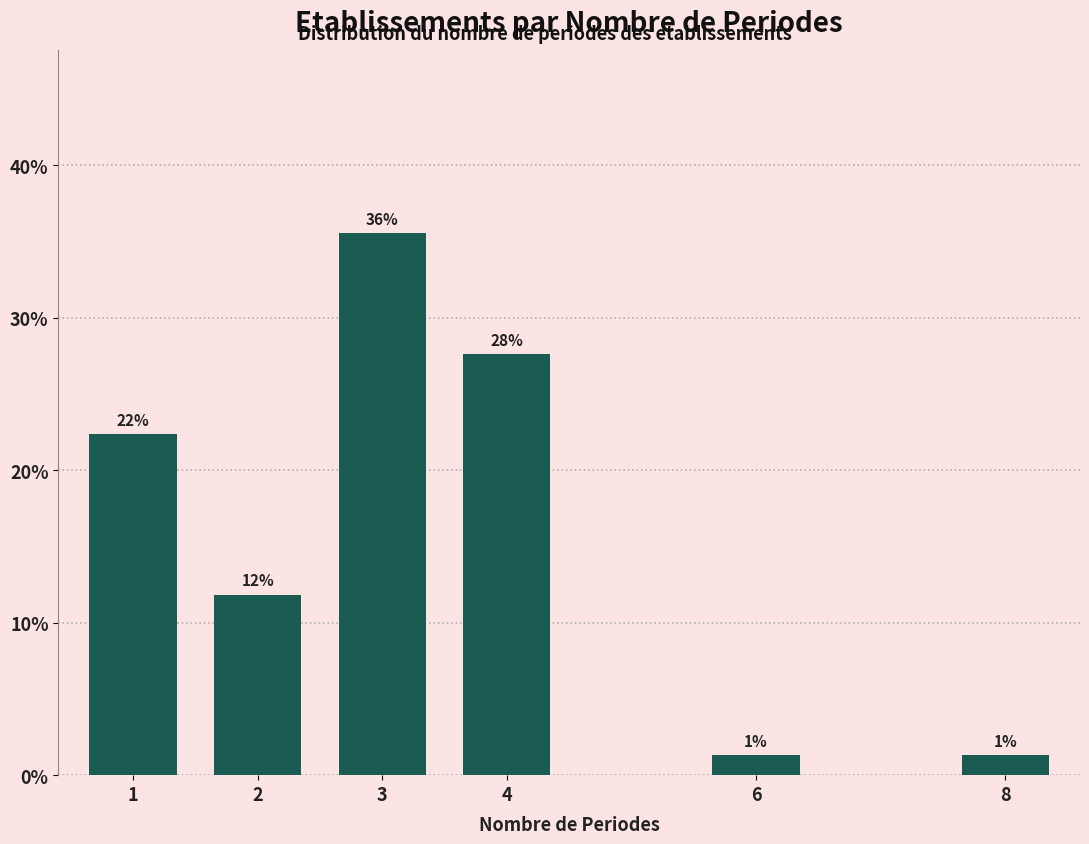

Are the bars horizontal?

No